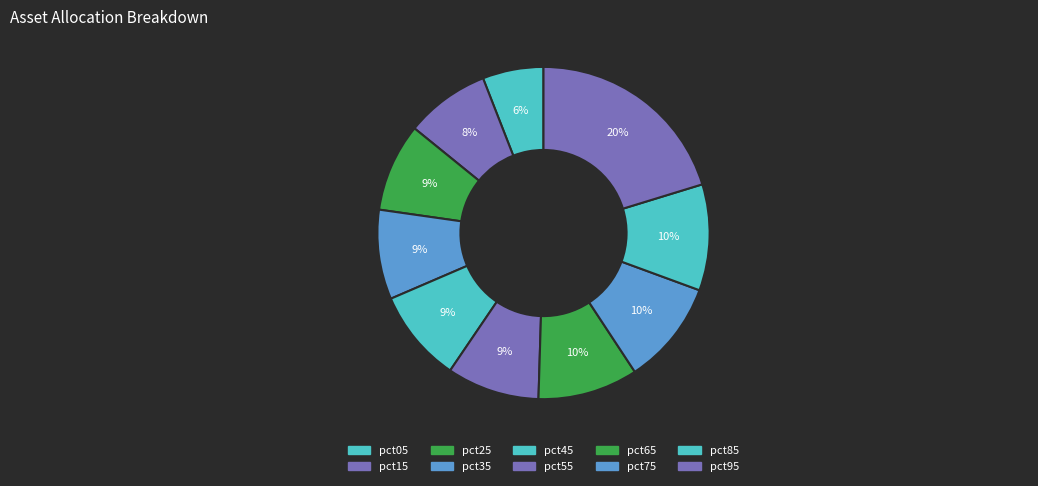

How many segments does this pie chart have?

10